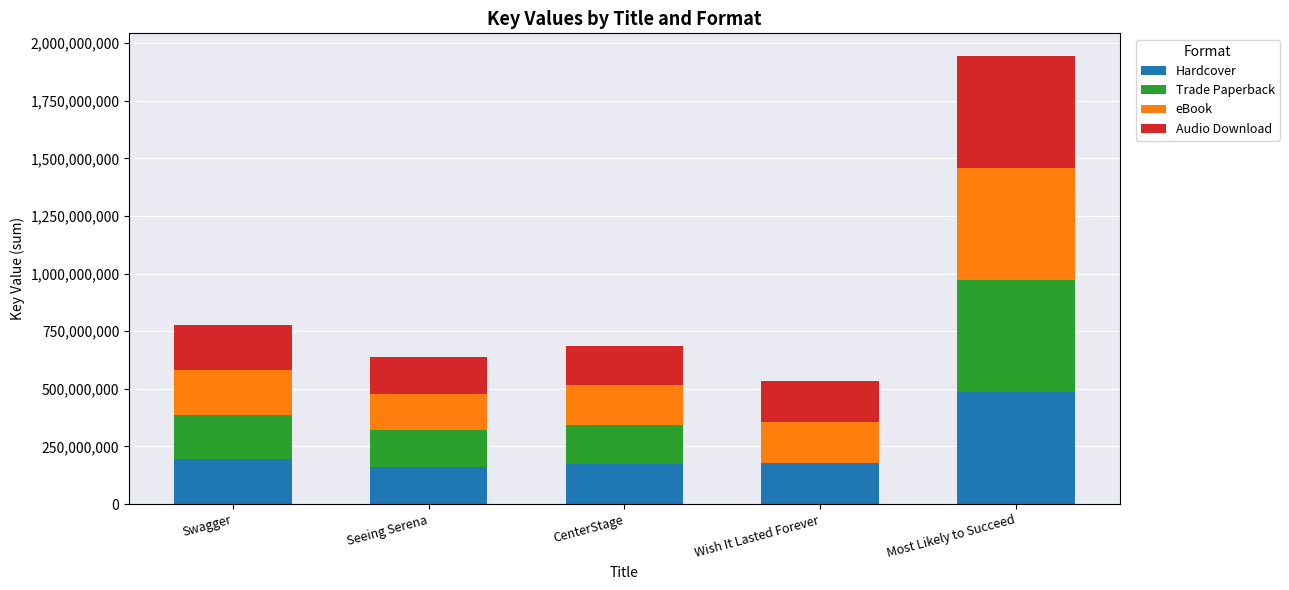

What is the sum of all Hardcover values?

1189990908